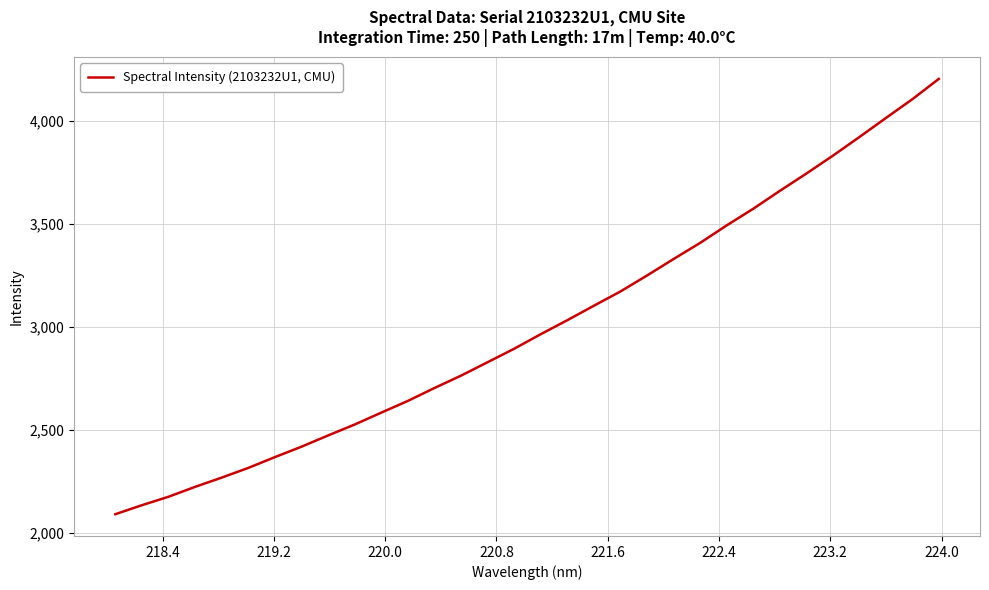

Does the chart display data point markers on the line(s)?

No